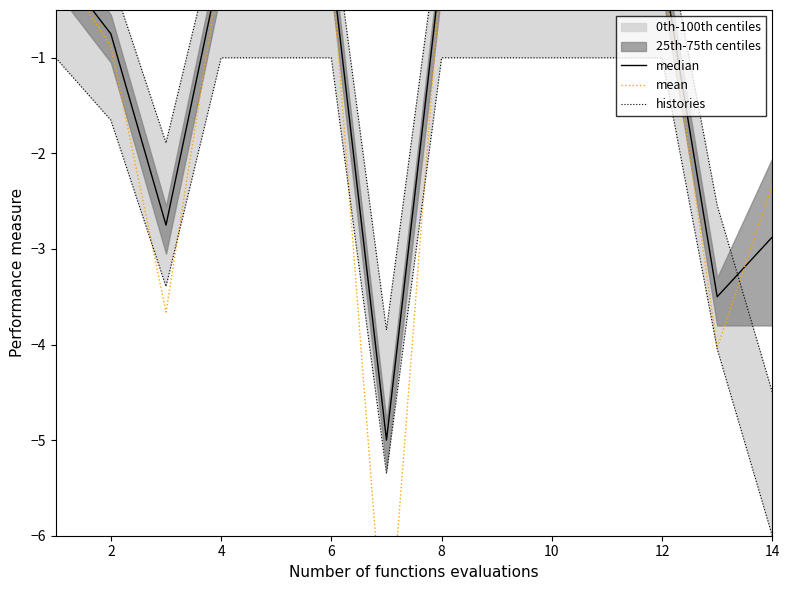

At how many categories does at least one series exceed -2?

10